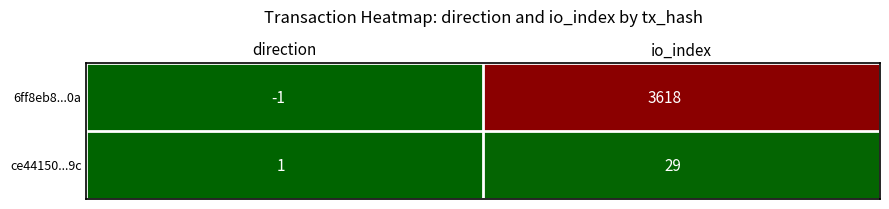

What is the maximum value shown in the chart?

3618